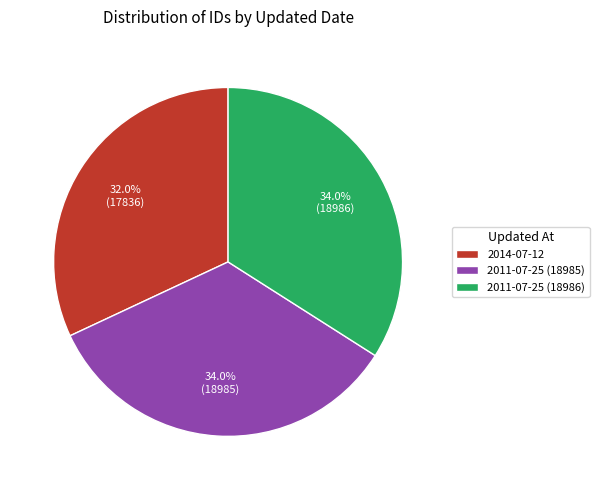

Which category has the smallest portion of the pie?

2014-07-12